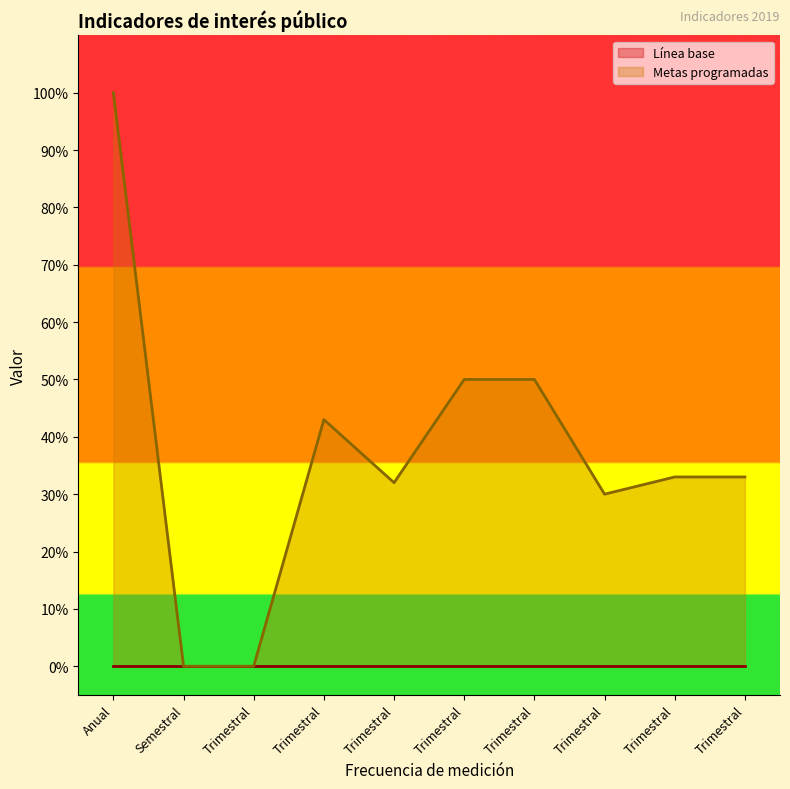

Between Trimestral and Anual, which is larger?

Anual